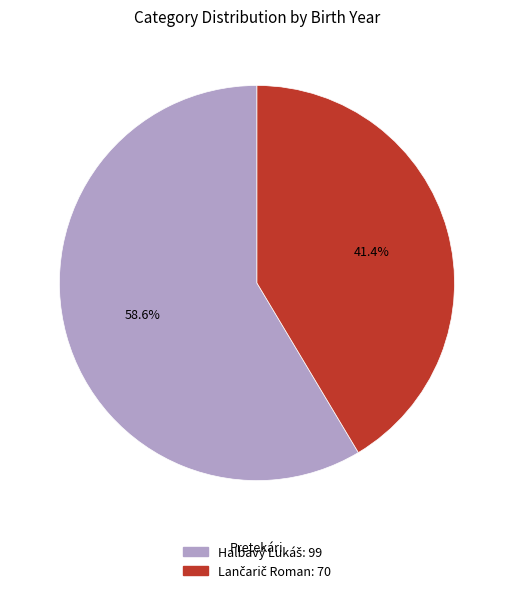

Is there a majority slice in this chart?

Yes